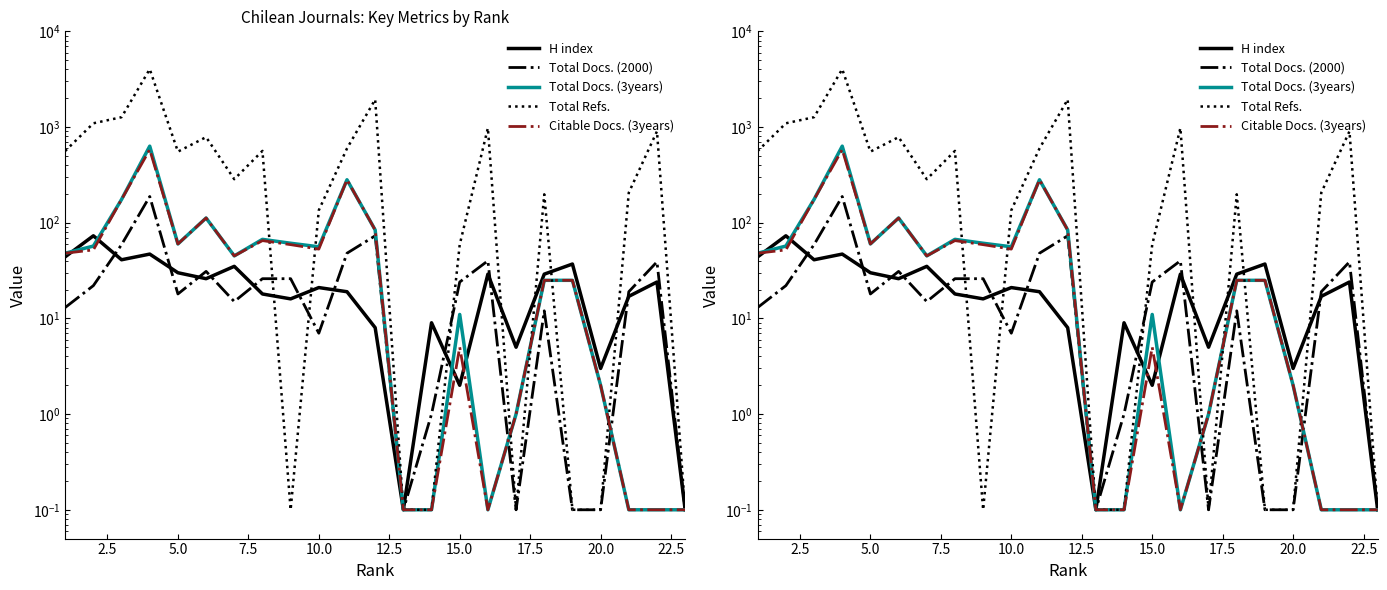

Between 5.0 and 17.5, which series saw the biggest shift?

Total Refs.